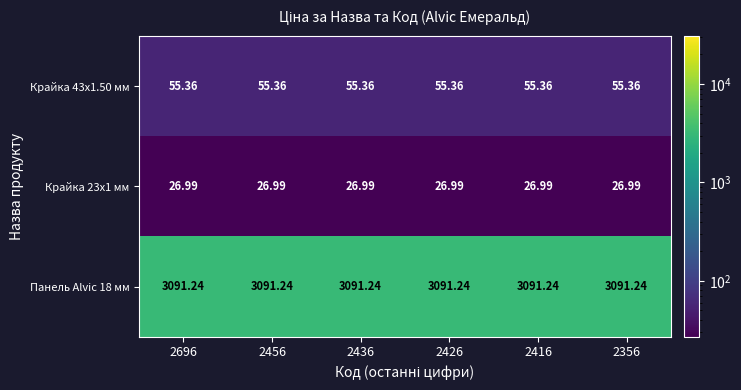

Is the value of Крайка 23x1 мм at 2356 greater than the value of Панель Alvic 18 мм at 2436?

No